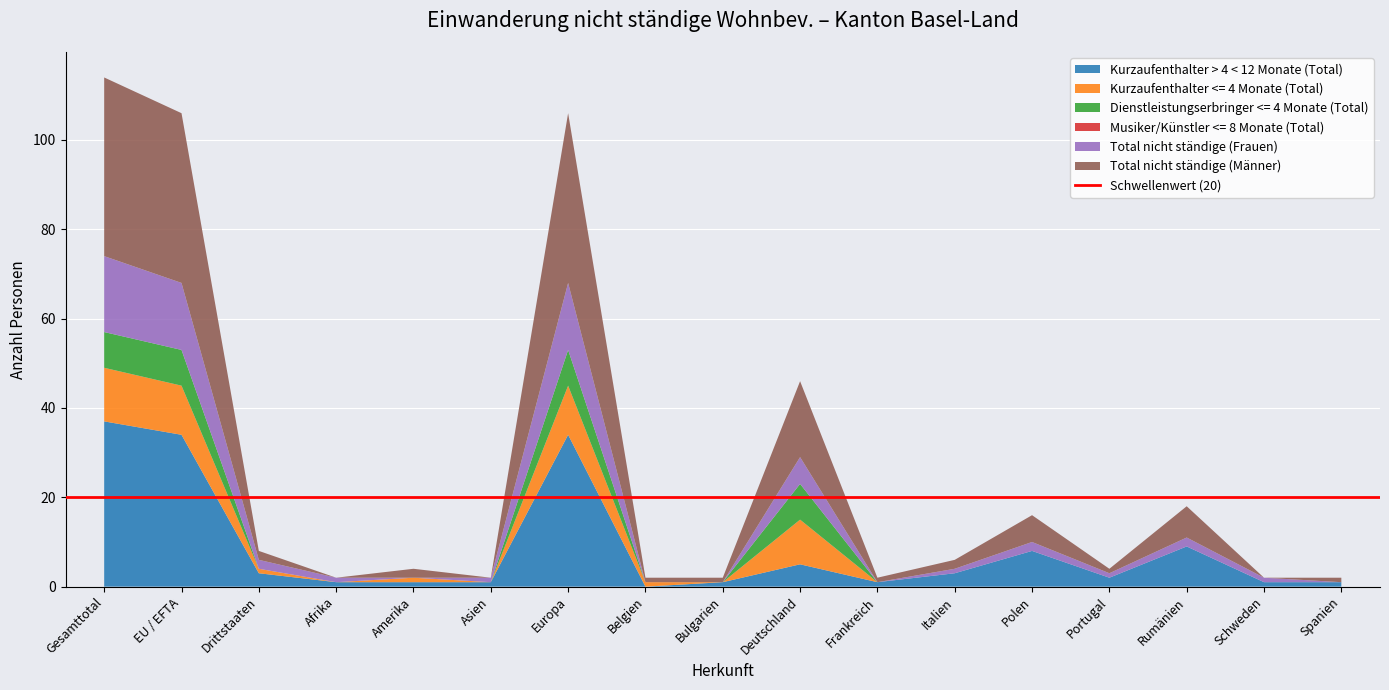

Reading right to left, what are all the values shown in this chart?

Kurzaufenthalter > 4 < 12 Monate (Total): 1	1	9	2	8	3	1	5	1	0	34	1	1	1	3	34	37
Kurzaufenthalter <= 4 Monate (Total): 0	0	0	0	0	0	0	10	0	1	11	0	1	0	1	11	12
Dienstleistungserbringer <= 4 Monate (Total): 0	0	0	0	0	0	0	8	0	0	8	0	0	0	0	8	8
Musiker/Künstler <= 8 Monate (Total): 0	0	0	0	0	0	0	0	0	0	0	0	0	0	0	0	0
Total nicht ständige (Frauen): 0	1	2	1	2	1	0	6	0	0	15	1	0	1	2	15	17
Total nicht ständige (Männer): 1	0	7	1	6	2	1	17	1	1	38	0	2	0	2	38	40